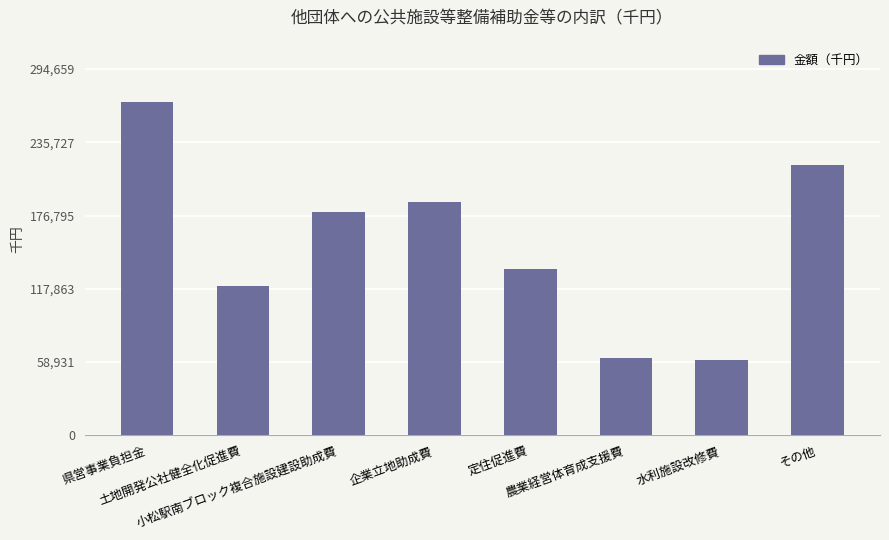

What is the label of the 6th bar from the right?

小松駅南ブロック複合施設建設助成費